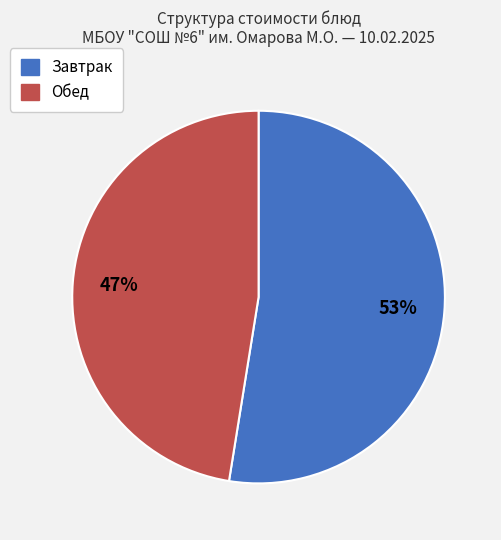

To the nearest percent, what is the average slice percentage?

50%